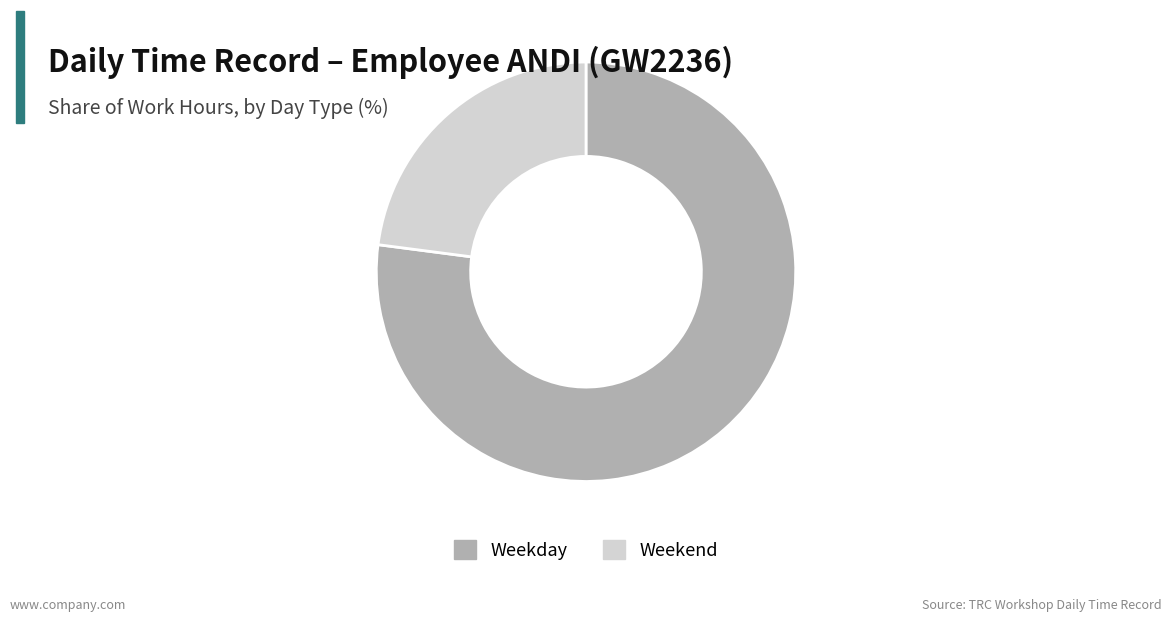

Do Weekday and Weekend together represent more than half of the pie?

Yes